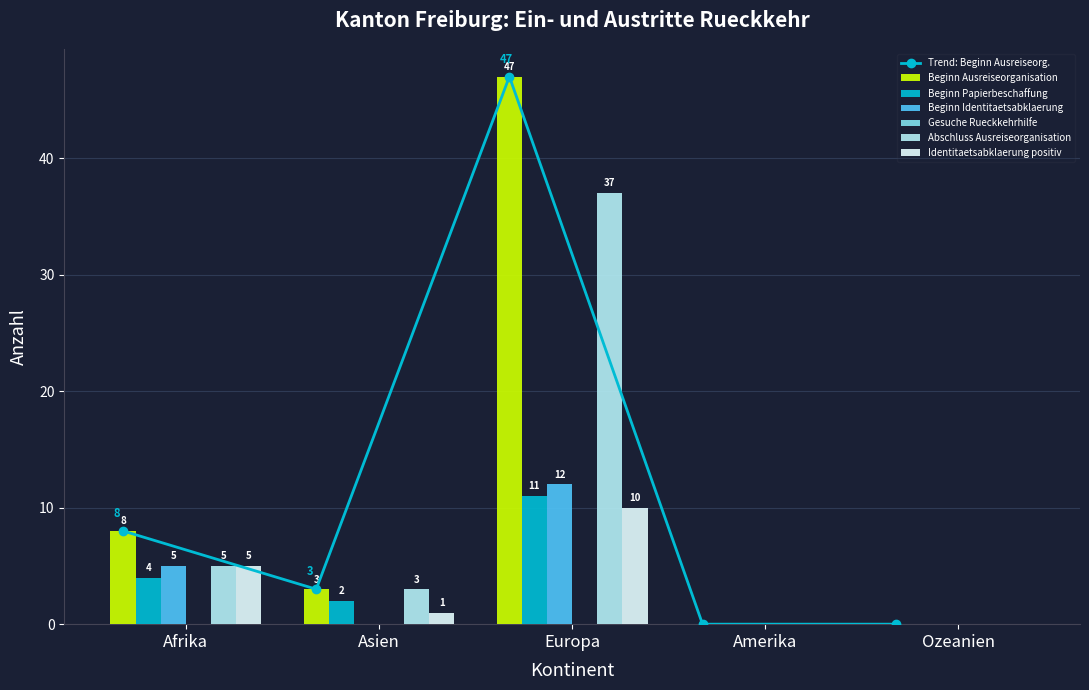

Is it true that Beginn Papierbeschaffung equals -6 at Ozeanien?

False